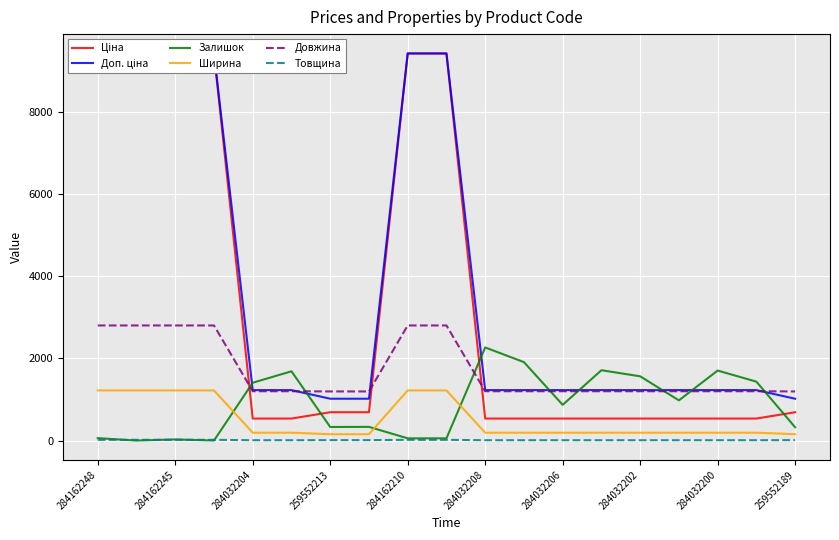

Reading right to left, list all the values displayed in this chart.

Ціна: 689.1	535.4	535.4	535.4	535.4	535.4	535.4	535.4	535.4	9416.9	9416.9	689.1	689.1	535.4	535.4	9416.9	9416.9	9416.9	9416.9
Доп. ціна: 1017.8	1227.2	1227.2	1227.2	1227.2	1227.2	1227.2	1227.2	1227.2	9416.9	9416.9	1017.8	1017.8	1227.2	1227.2	9416.9	9416.9	9416.9	9416.9
Залишок: 323.0	1433.0	1703.0	978.0	1563.0	1711.0	869.0	1908.0	2265.0	54.0	54.0	333.0	330.0	1685.0	1407.0	1.0	27.0	0.0	59.0
Ширина: 154.5	191.0	191.0	191.0	191.0	191.0	191.0	191.0	191.0	1220.0	1220.0	154.5	154.5	191.0	191.0	1220.0	1220.0	1220.0	1220.0
Довжина: 1195.0	1200.0	1200.0	1200.0	1200.0	1200.0	1200.0	1200.0	1200.0	2800.0	2800.0	1195.0	1195.0	1200.0	1200.0	2800.0	2800.0	2800.0	2800.0
Товщина: 10.0	8.0	8.0	8.0	8.0	8.0	8.0	8.0	8.0	18.0	18.0	10.0	10.0	8.0	8.0	18.0	18.0	18.0	18.0